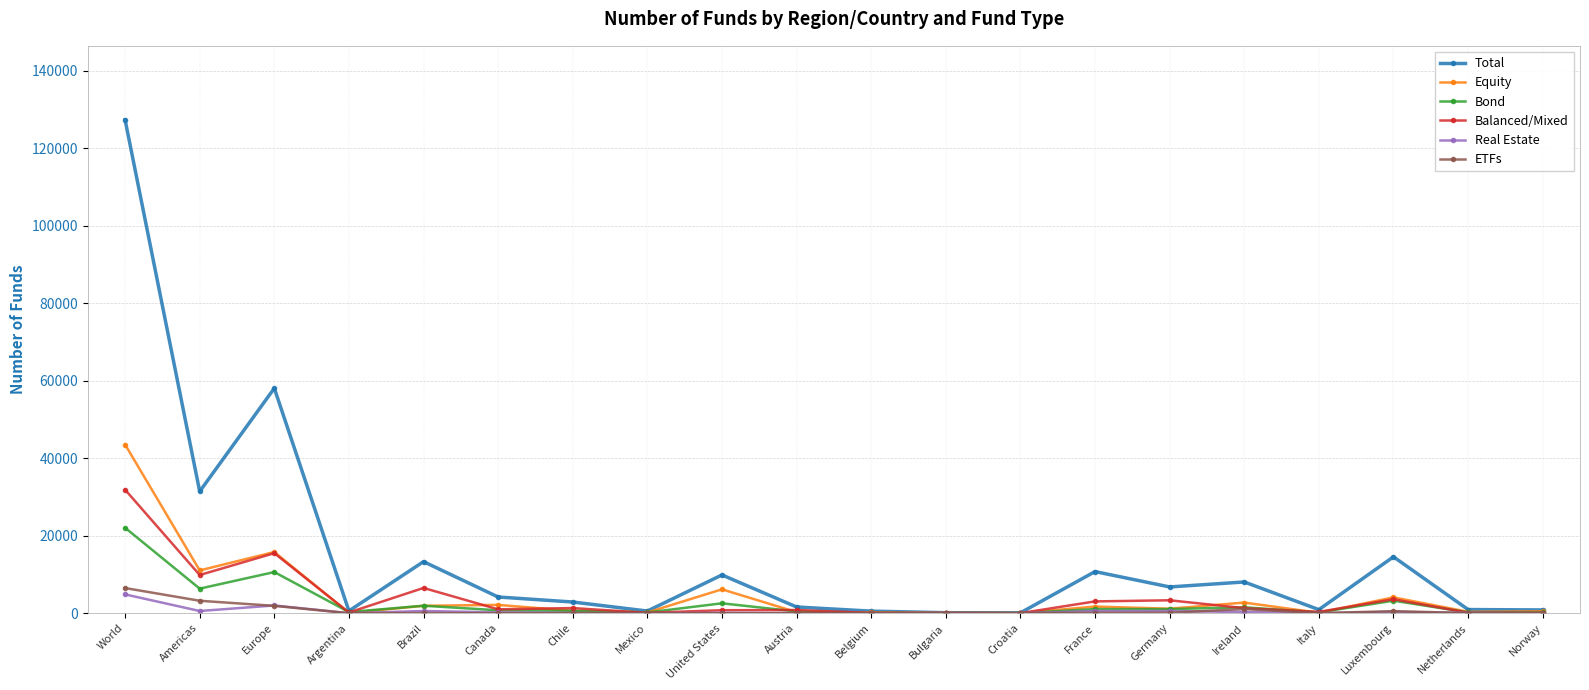

Is it true that Bond equals 444 at Austria?

True